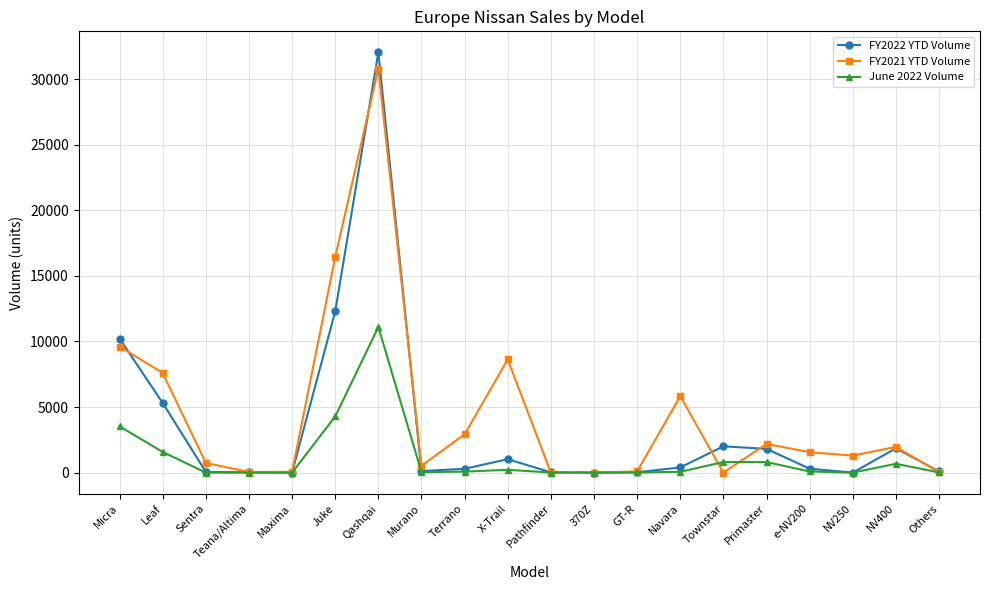

What is the difference between the maximum and minimum values in the FY2022 YTD Volume series?

32051